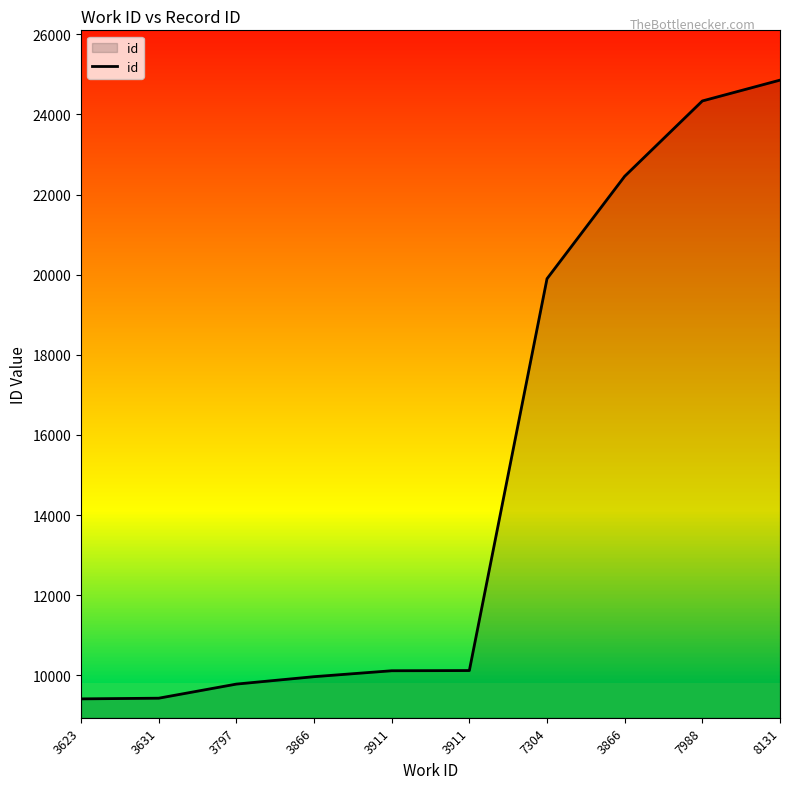

What is the change in value from 3797 to 3866?

+185